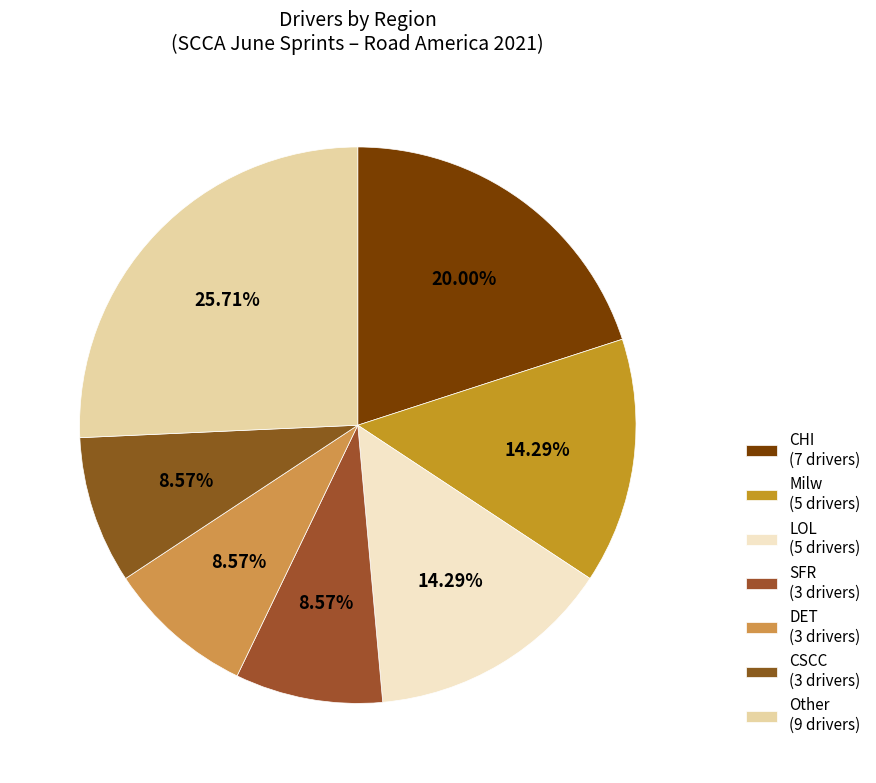

Which category has the biggest portion of the pie?

Other (9 drivers)